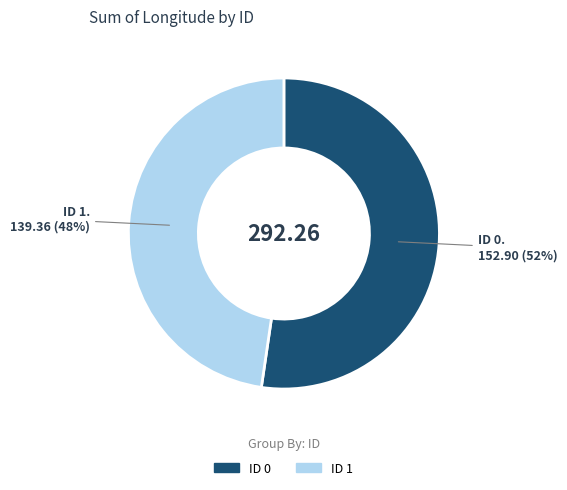

To the nearest percent, what is the average slice percentage?

50%